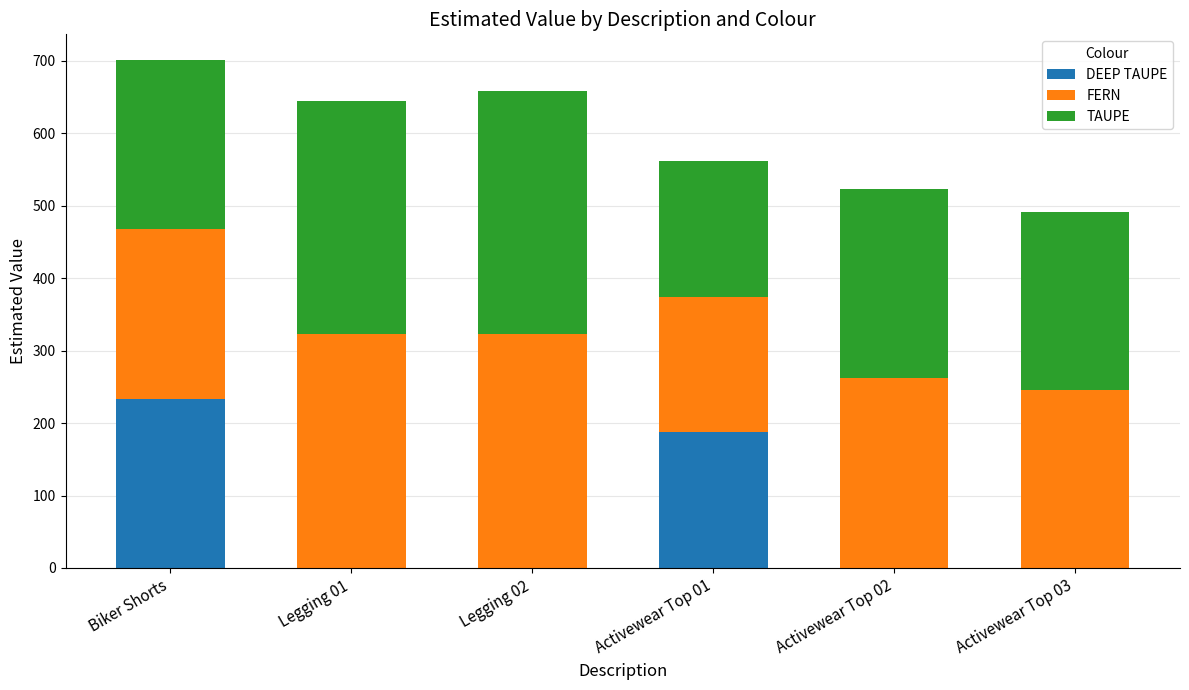

What is the total value across all series at Activewear Top 03?

492.0